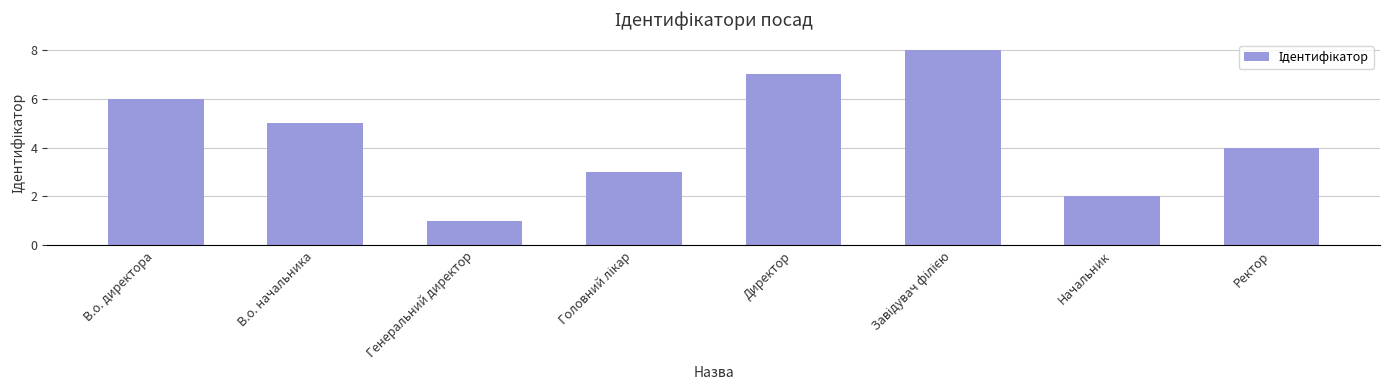

What is the greatest value displayed?

8